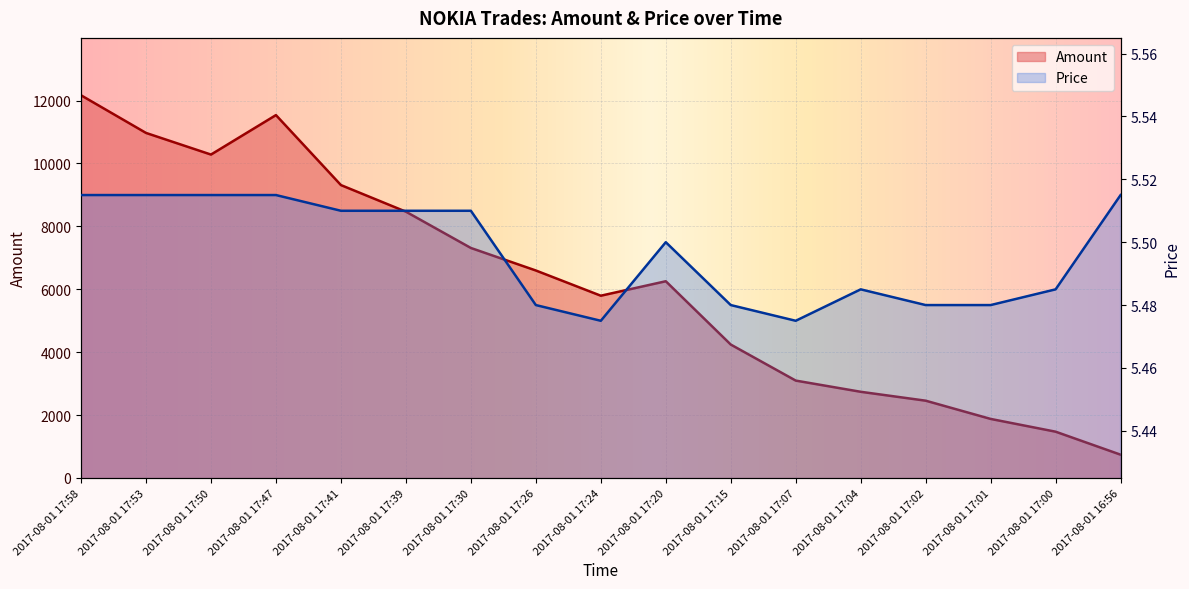

True or false: Price and Amount cross at least once.

False